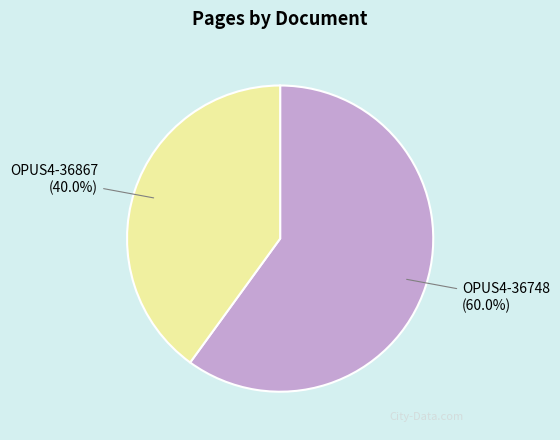

What is the ratio of the value at OPUS4-36867 to the value at OPUS4-36748?

0.7